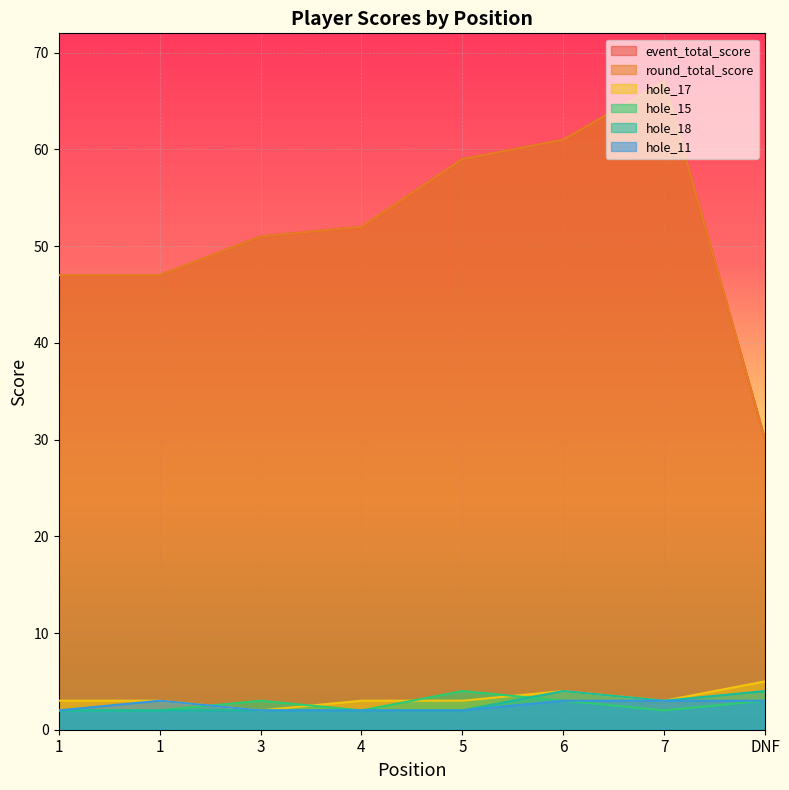

What are all the series names shown in the legend?

event_total_score, round_total_score, hole_17, hole_15, hole_18, hole_11